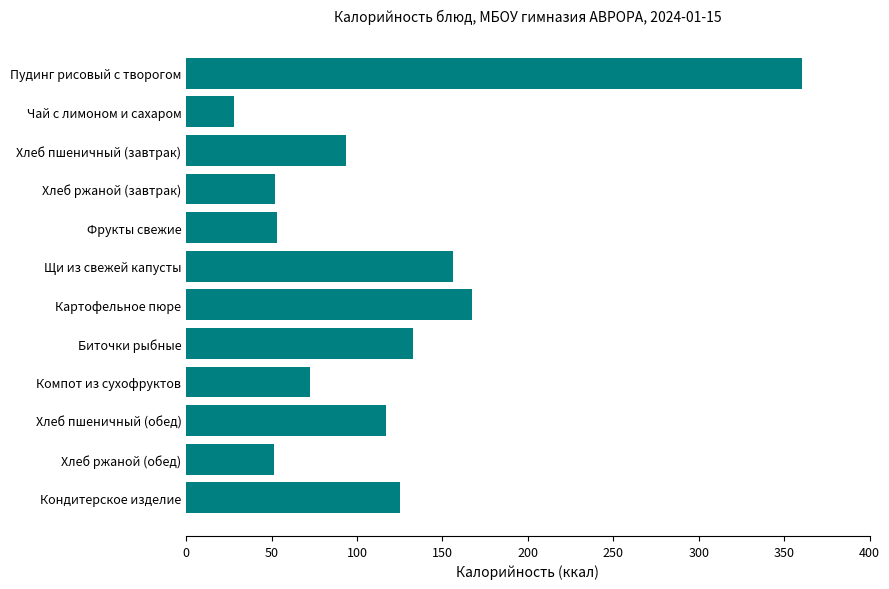

At which category does the chart reach its minimum across all series?

Чай с лимоном и сахаром